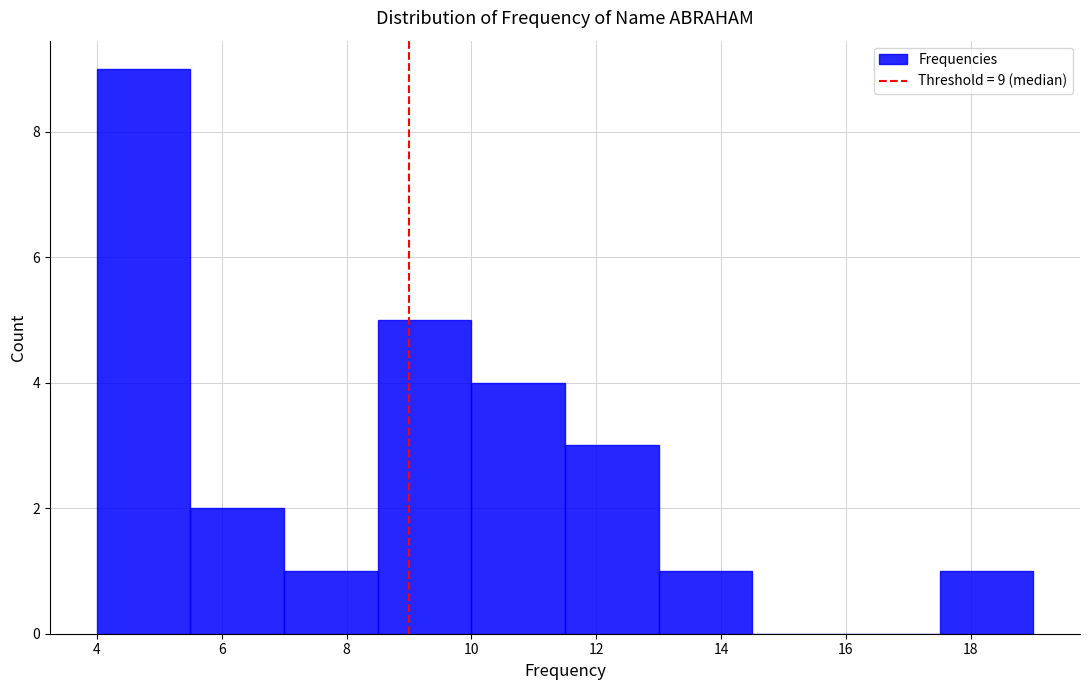

Over which range of the x-axis is the bar tallest?

4.0 to 5.5